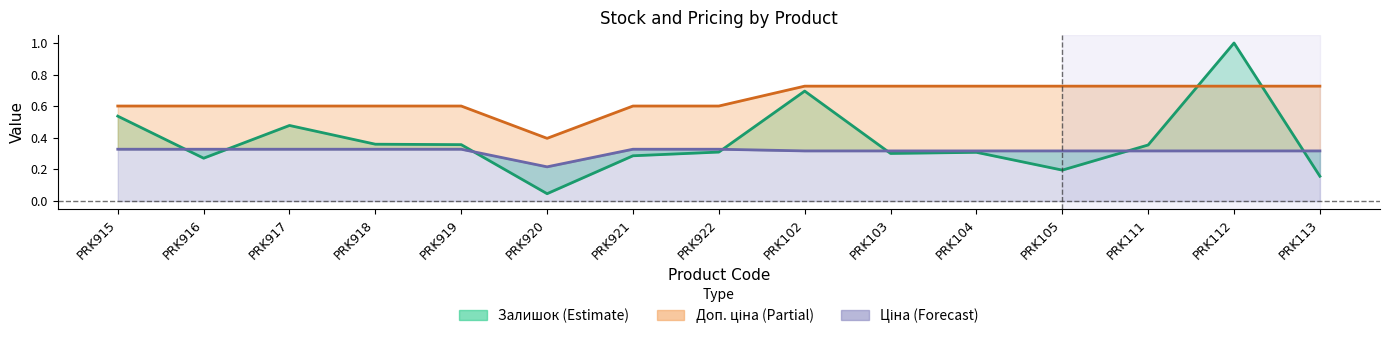

The value of Ціна at PRK917 is 0.3. True or false?

True